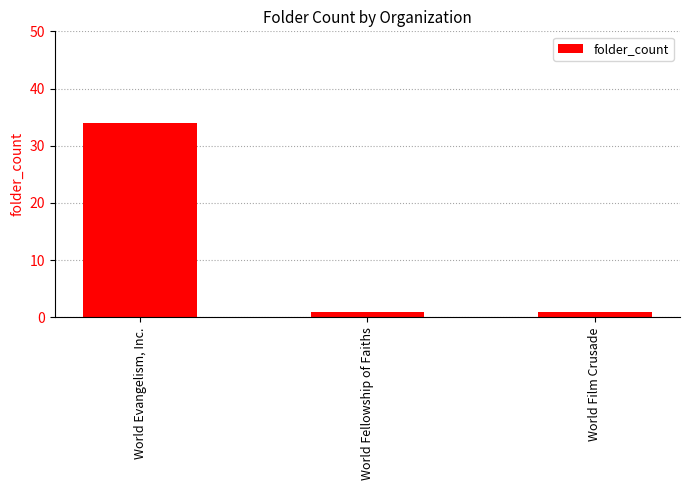

The value at World Film Crusade is 1. True or false?

True